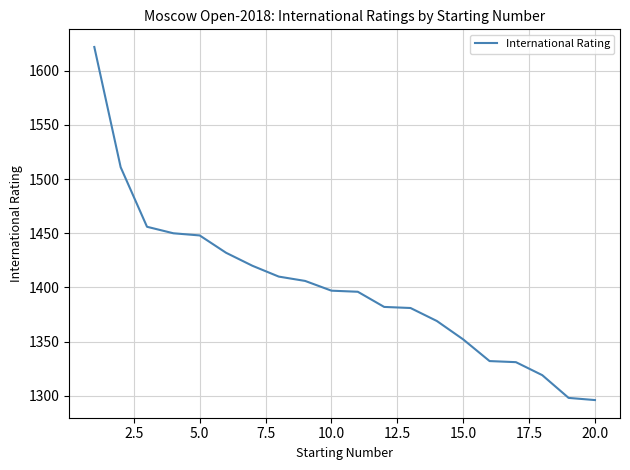

What is the greatest value displayed?

1622